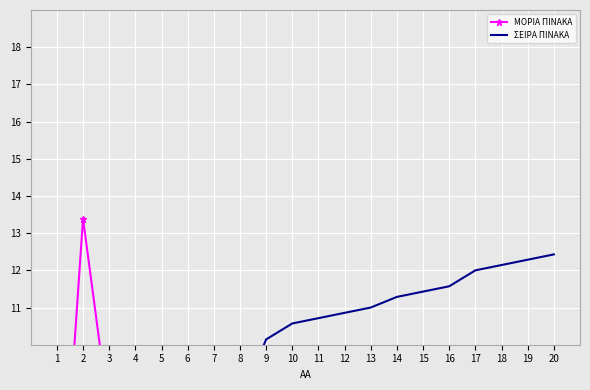

True or false: ΣΕΙΡΑ ΠΙΝΑΚΑ has a value of 12.0 at 17.

True